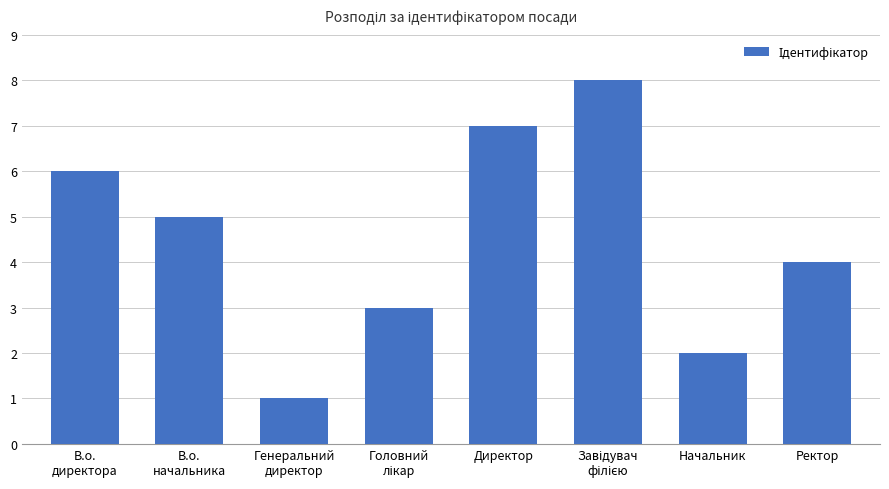

What is the difference between the second highest and second lowest values?

5